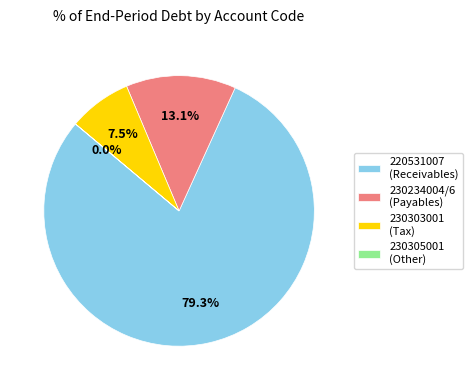

Is 230234004/6 (Payables) the majority of the pie?

No